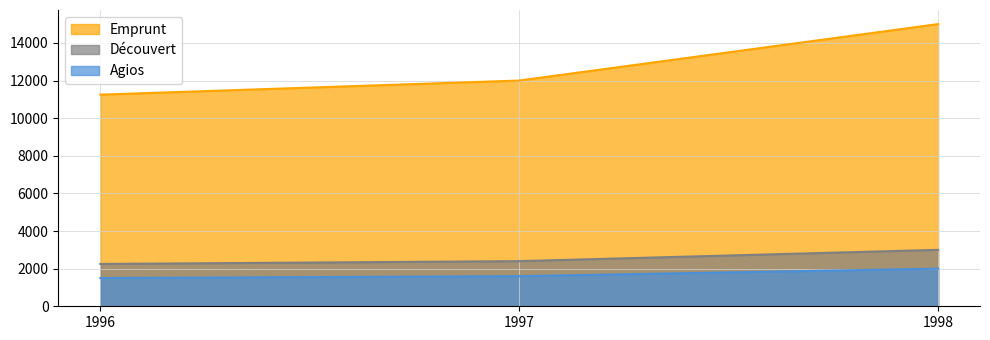

How many values in the Découvert series exceed 2400?

1